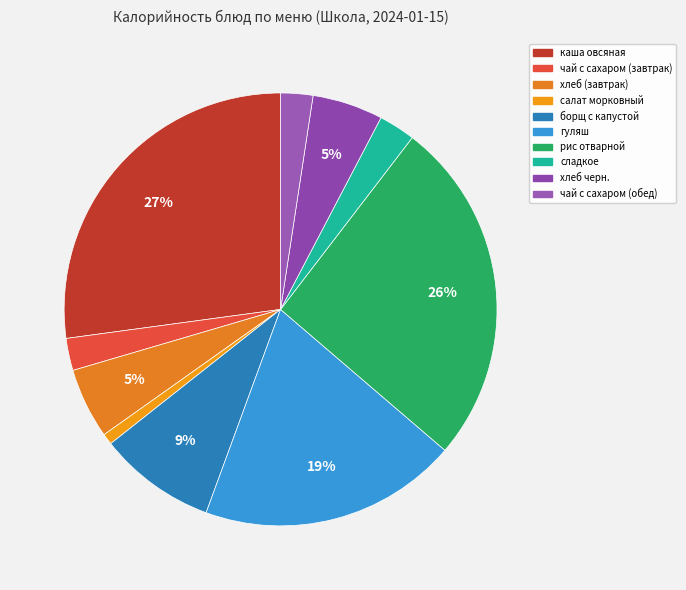

Rank the categories by value from highest to lowest.

каша овсяная, рис отварной, гуляш, борщ с капустой, хлеб (завтрак), хлеб черн., сладкое, чай с сахаром (завтрак), чай с сахаром (обед), салат морковный